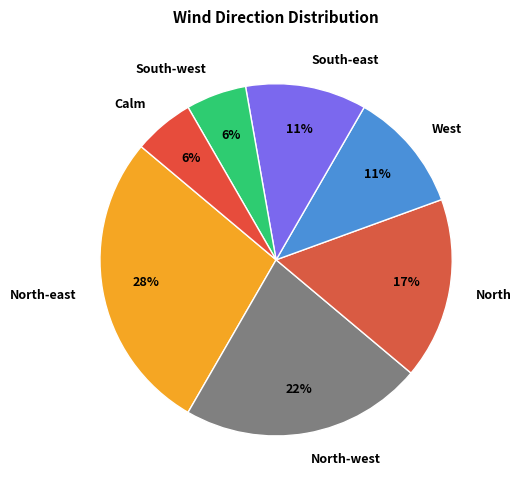

To the nearest percent, what is the difference between the South-east and North slice percentages?

6%